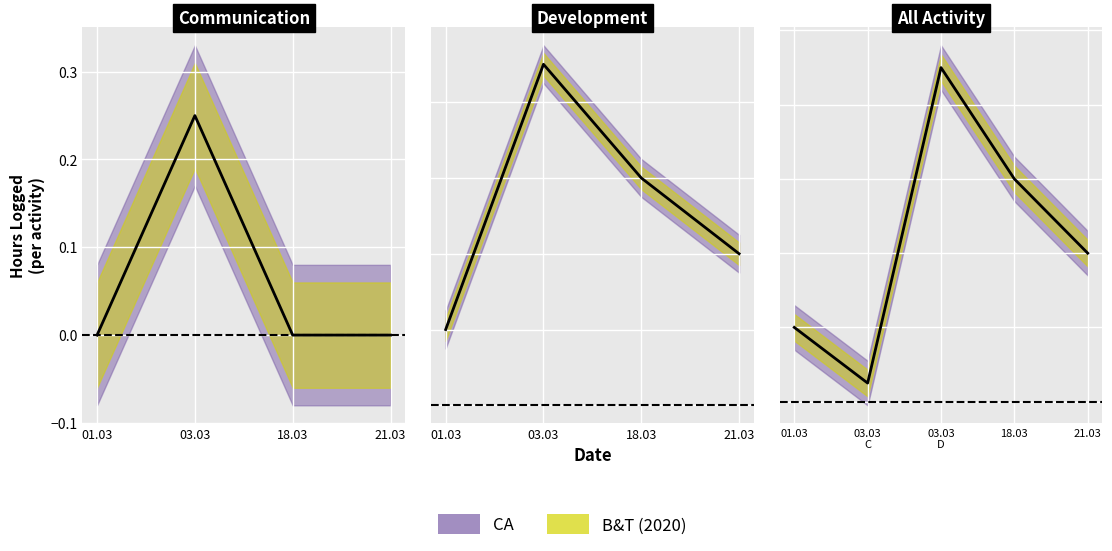

How many values are below 2?

2